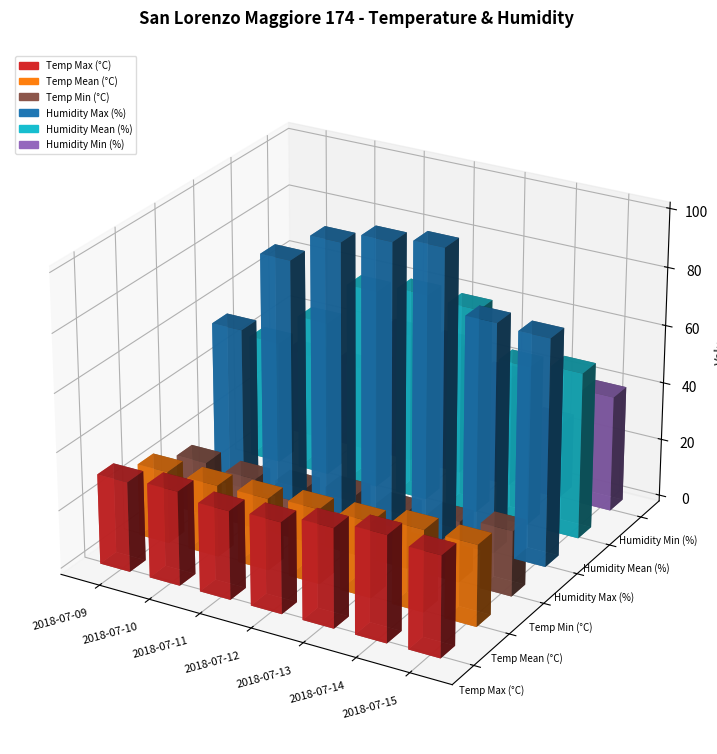

What are all the series names shown in the legend?

Temp Max (°C), Temp Mean (°C), Temp Min (°C), Humidity Max (%), Humidity Mean (%), Humidity Min (%)